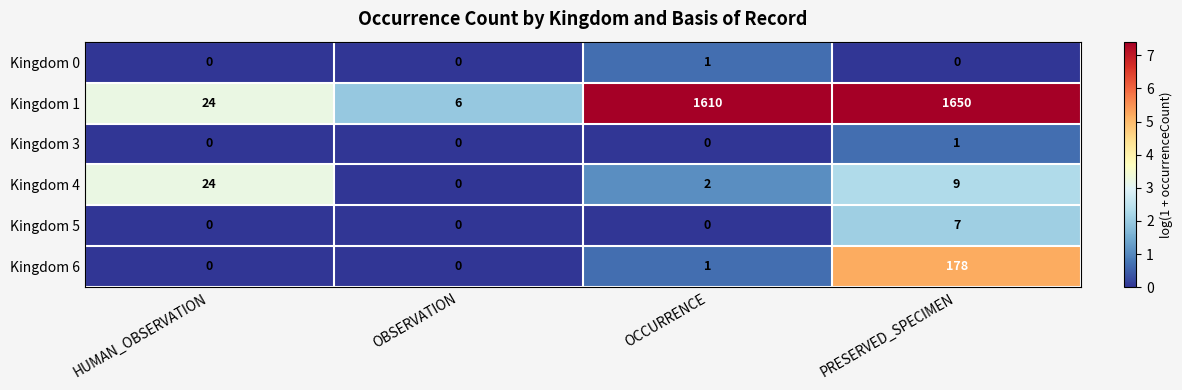

What is the difference between the highest and lowest values at PRESERVED_SPECIMEN?

1650